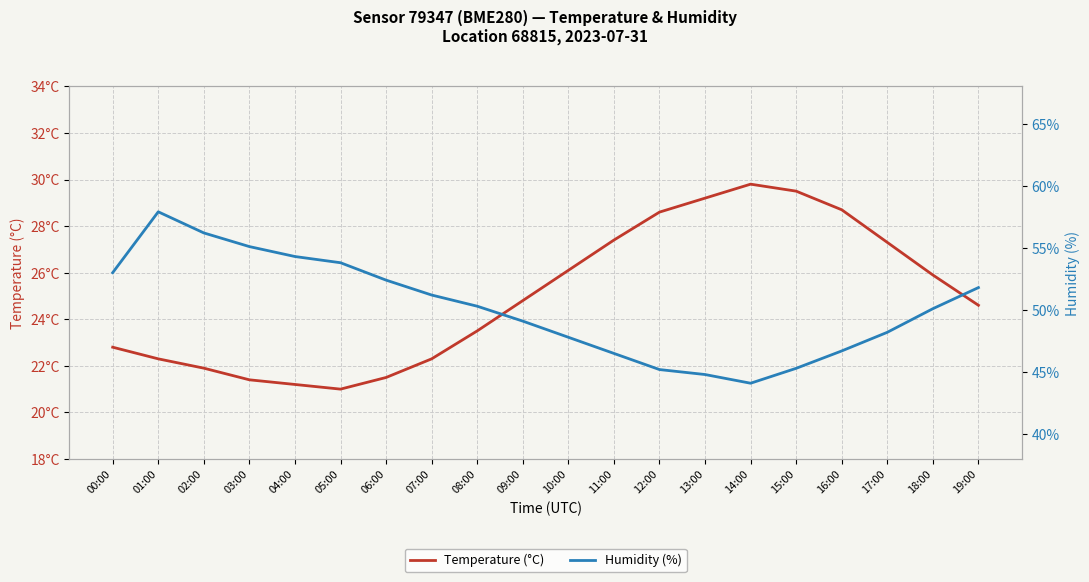

Between 03:00 and 11:00, which series saw the biggest shift?

Humidity (%)